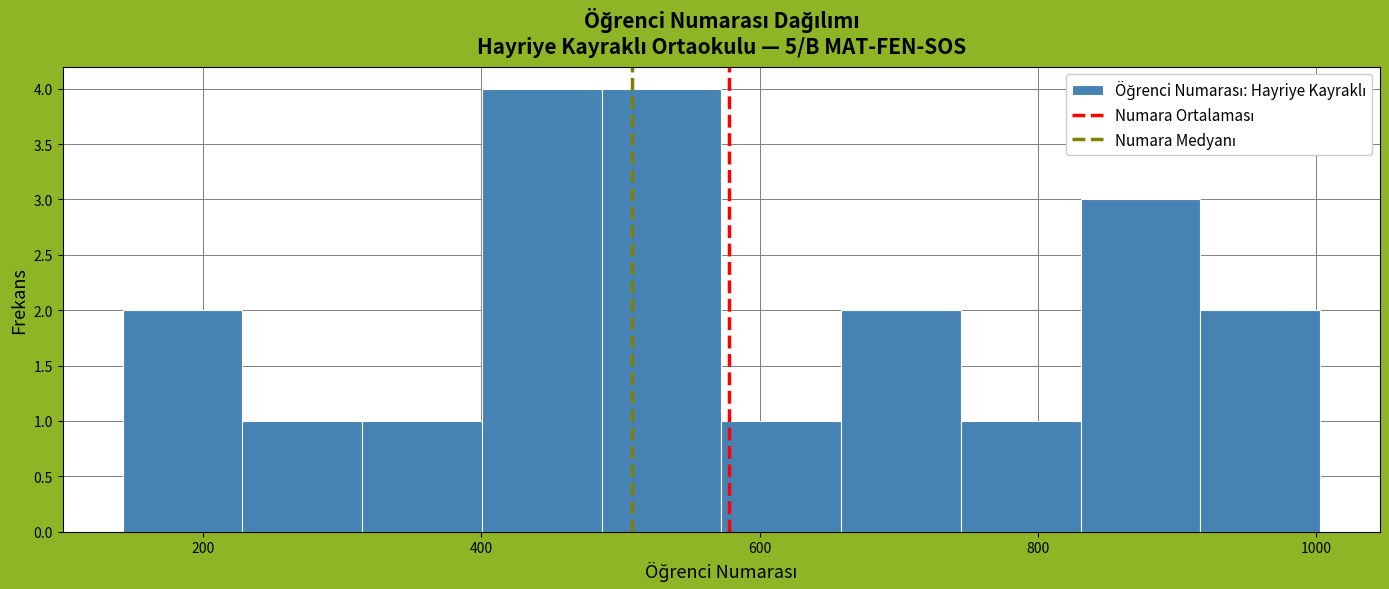

Reading left to right, transcribe this chart: for each bar, give the range it covers on the x-axis and its height. Neither the bar edges nor the heights are printed on the chart, so give them approximately, as read against the axes.

140 to 220: 2
220 to 320: 1
320 to 400: 1
400 to 480: 4
480 to 580: 4
580 to 660: 1
660 to 740: 2
740 to 840: 1
840 to 920: 3
920 to 1000: 2